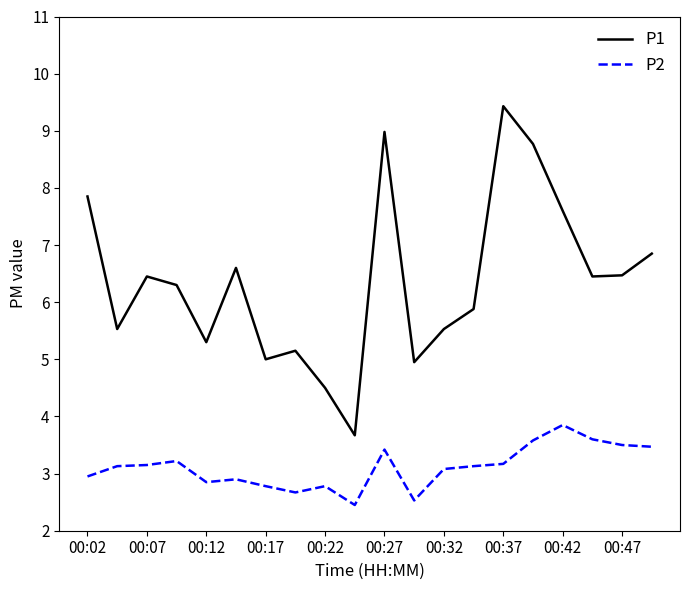

List the series in order of their peak value, highest first.

P1, P2